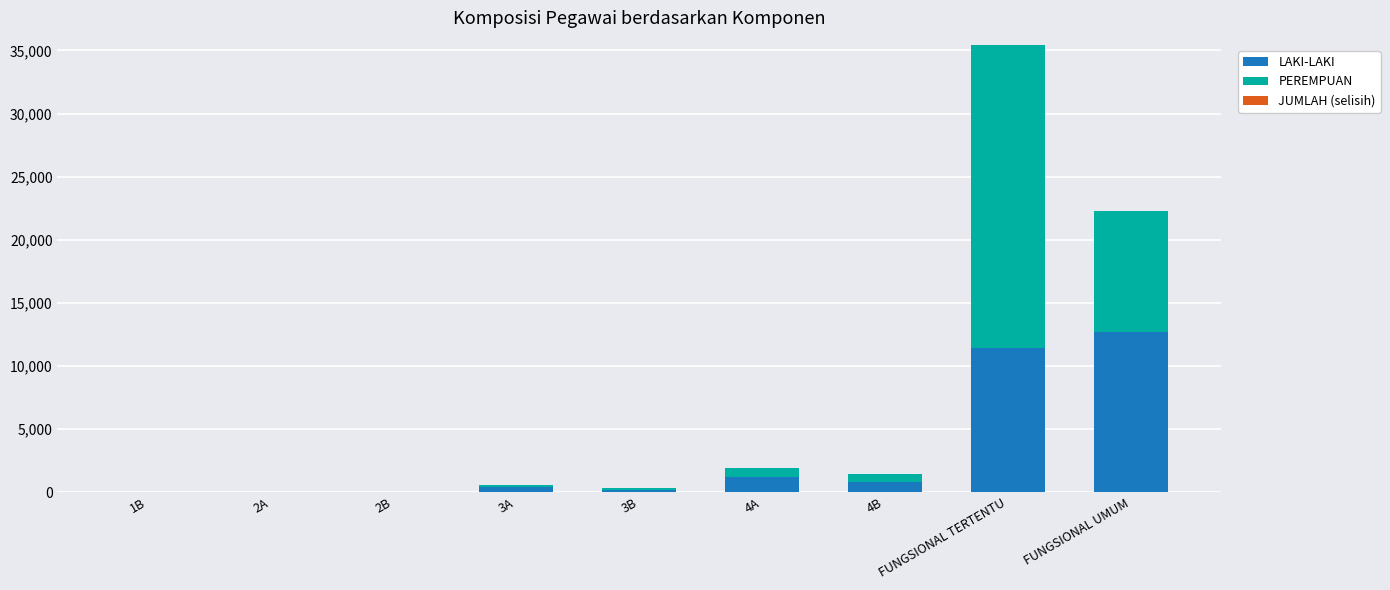

At which category is the sum across all series the highest?

FUNGSIONAL TERTENTU